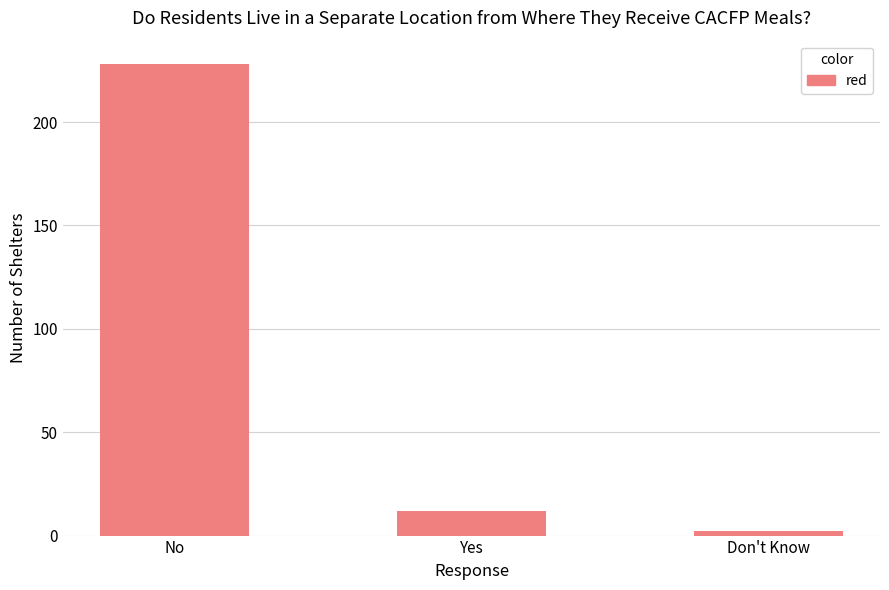

Rank the categories by value from highest to lowest.

No, Yes, Don't Know